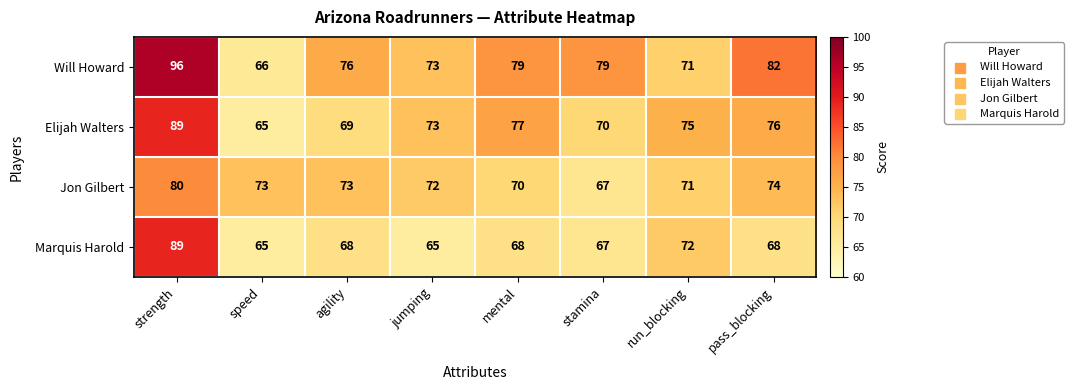

How many categories are shown in the chart?

8